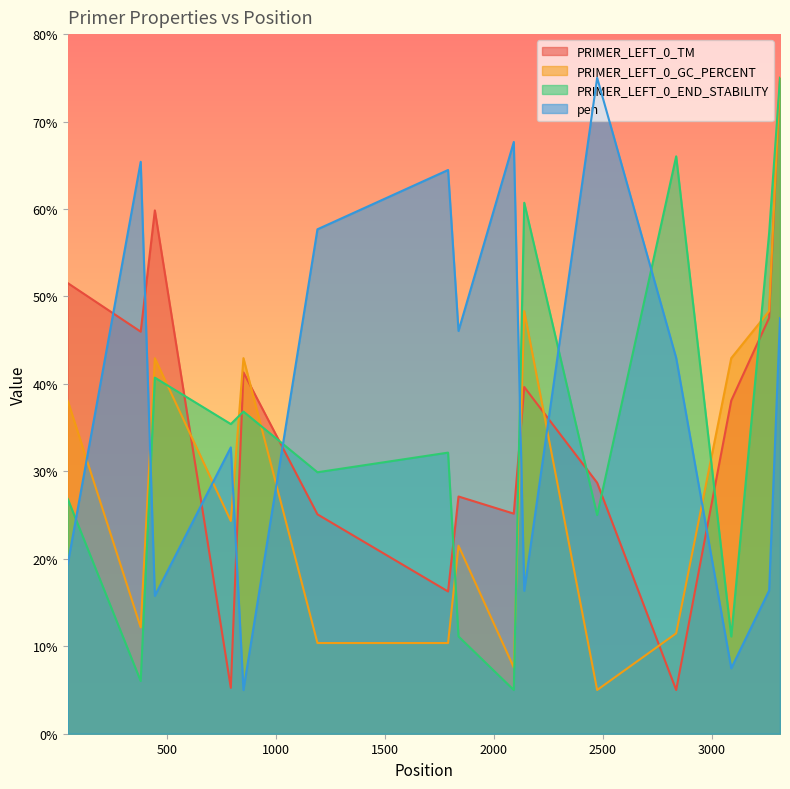

Which label corresponds to the largest value in the chart?

3314